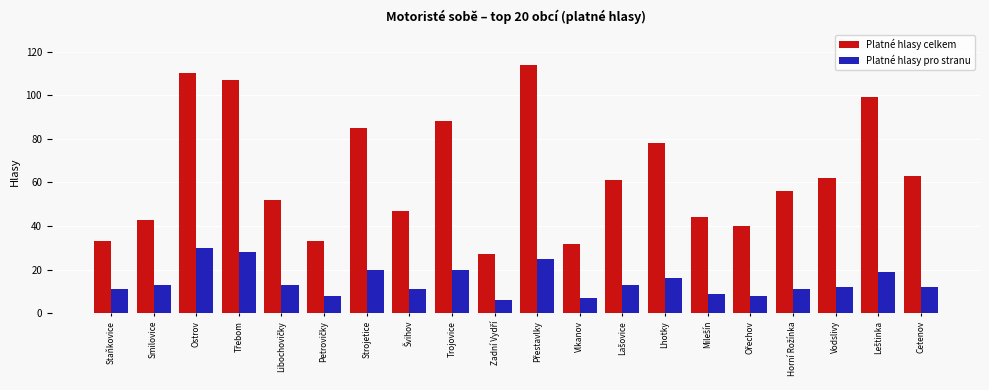

Which series has the largest total across all categories?

Platné hlasy celkem